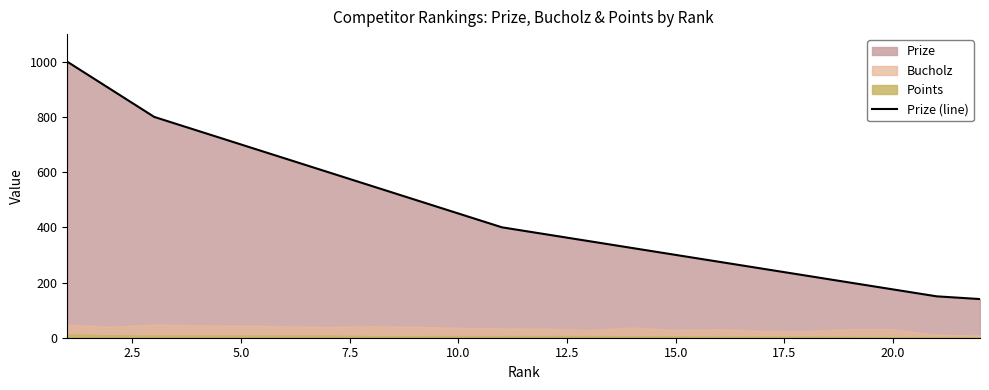

Reading left to right, extract all data points from this chart.

1000	900	800	750	700	650	600	550	500	450	400	375	350	325	300	275	250	225	200	175	150	140